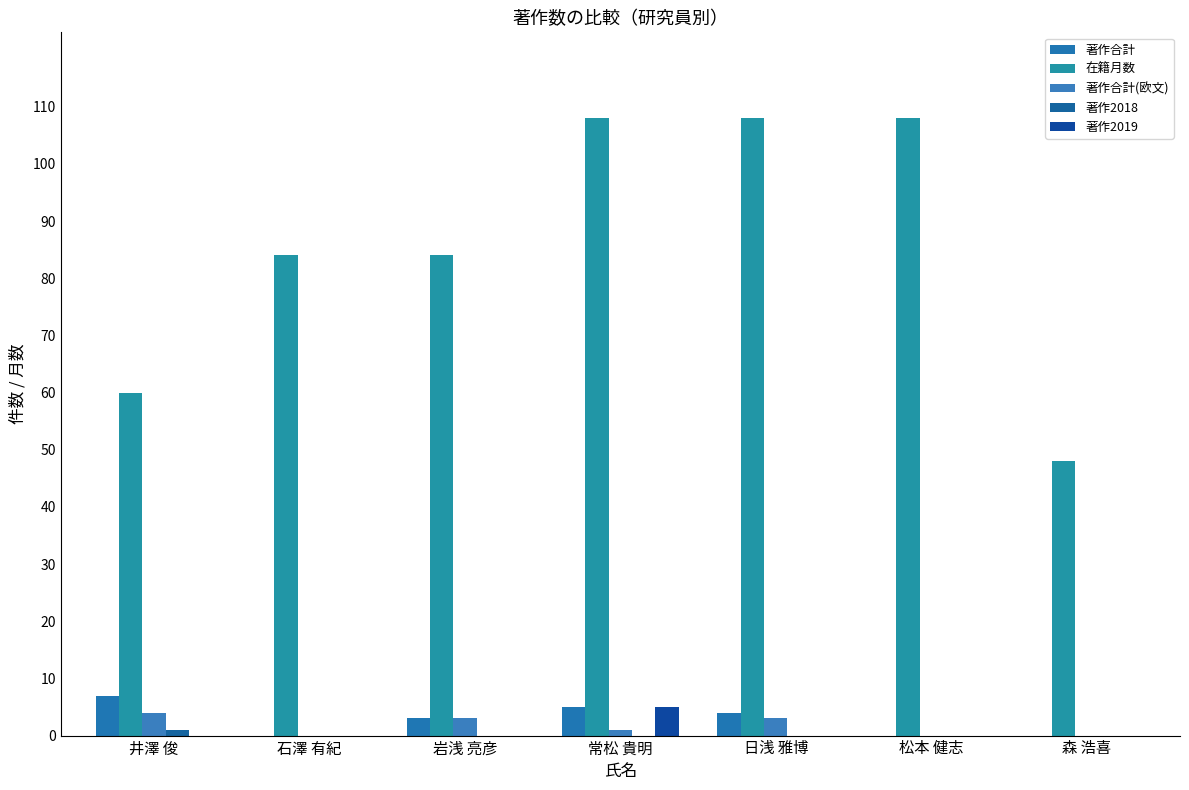

How many data points does each series have?

7